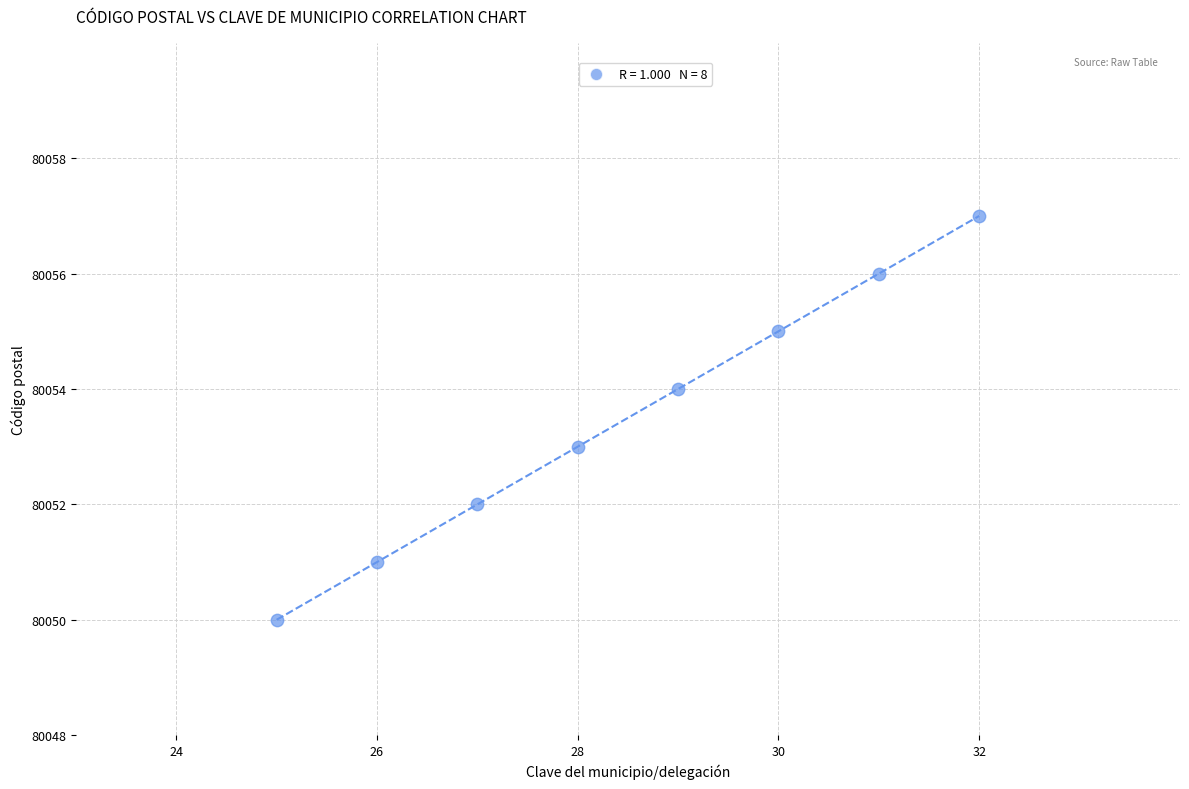

What is the range of X values (max minus min)?

7